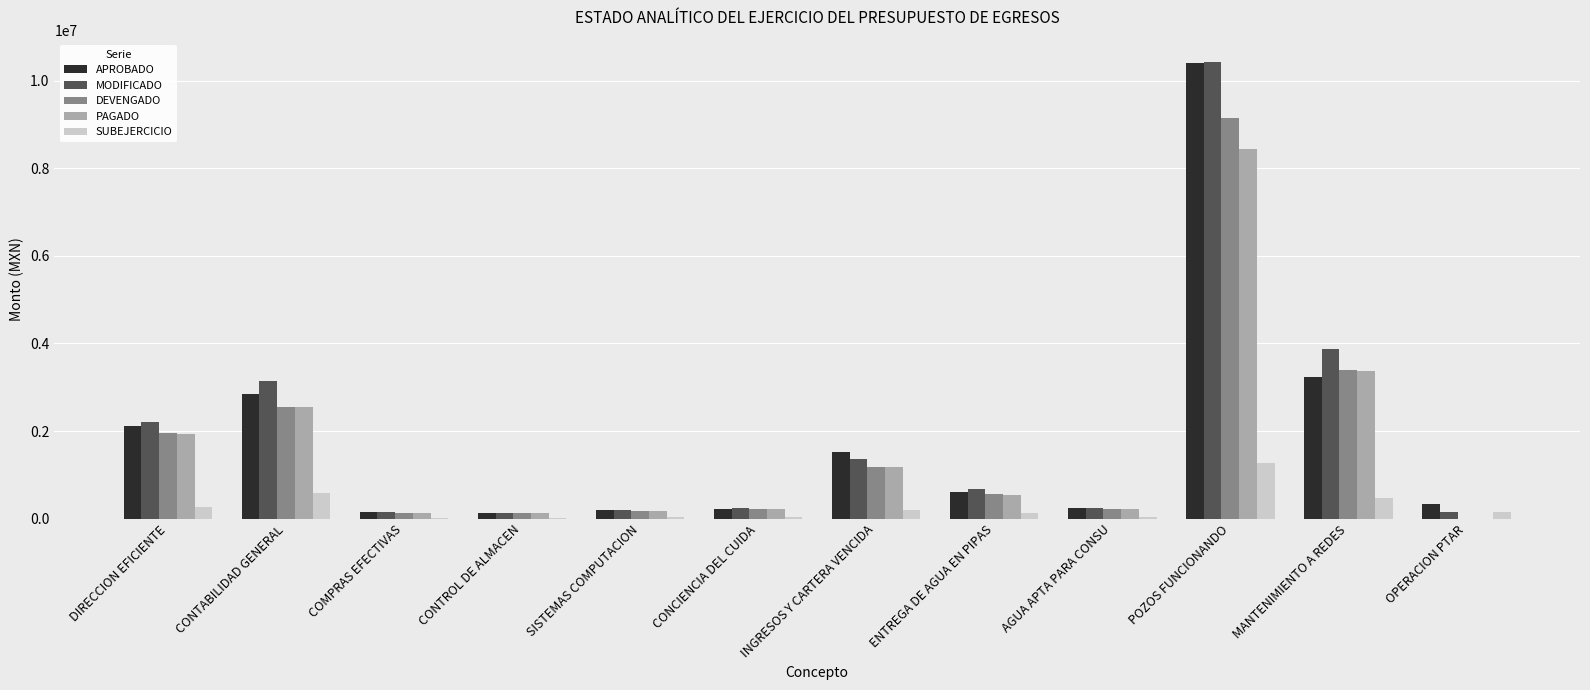

The PAGADO series shows 1881138.9 at INGRESOS Y CARTERA VENCIDA. True or false?

False